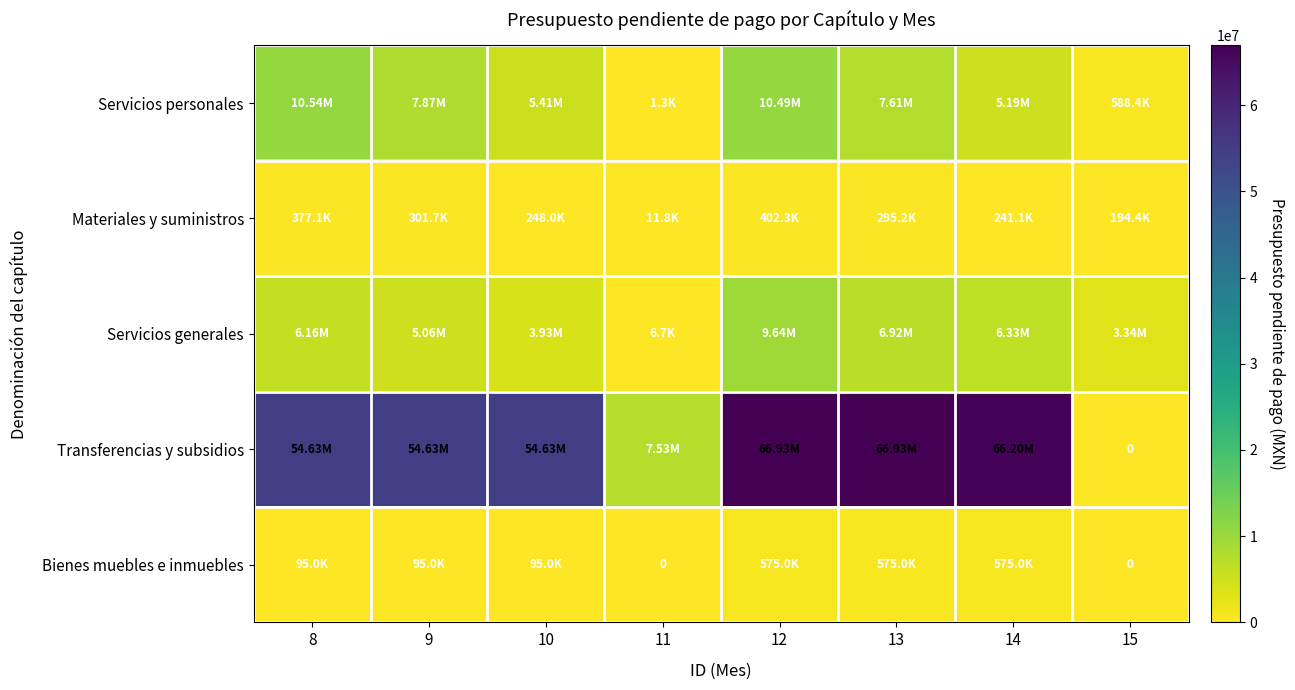

Rank the categories by Materiales y suministros value from highest to lowest.

12, 8, 9, 13, 10, 14, 15, 11